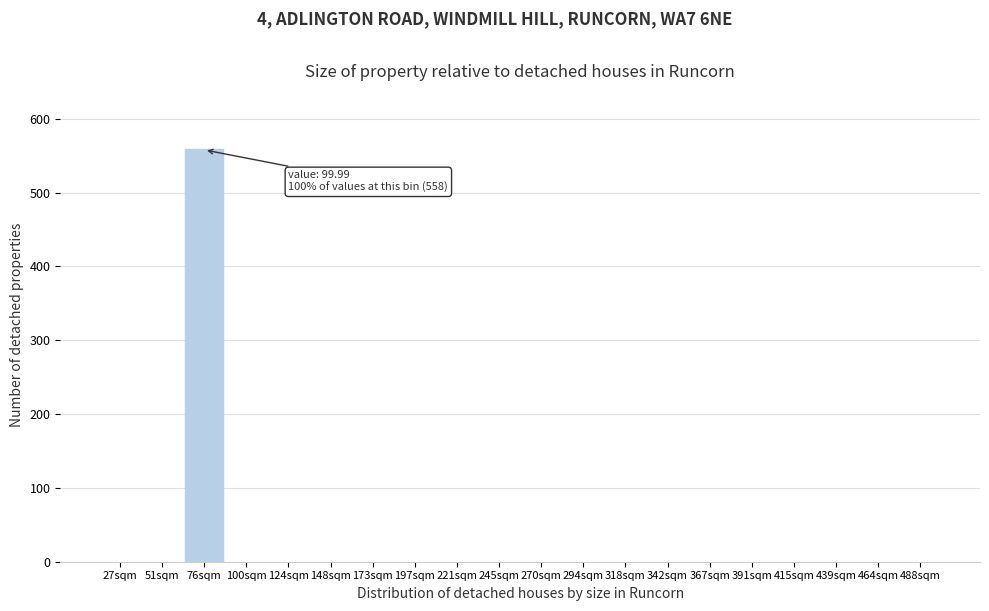

At which category does the chart reach its peak across all series?

76sqm